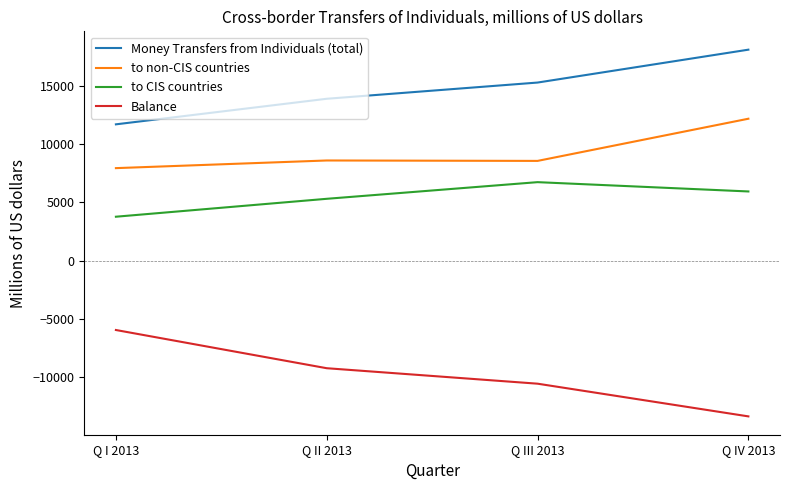

What is the difference between the maximum and minimum values in the to CIS countries series?

2968.8